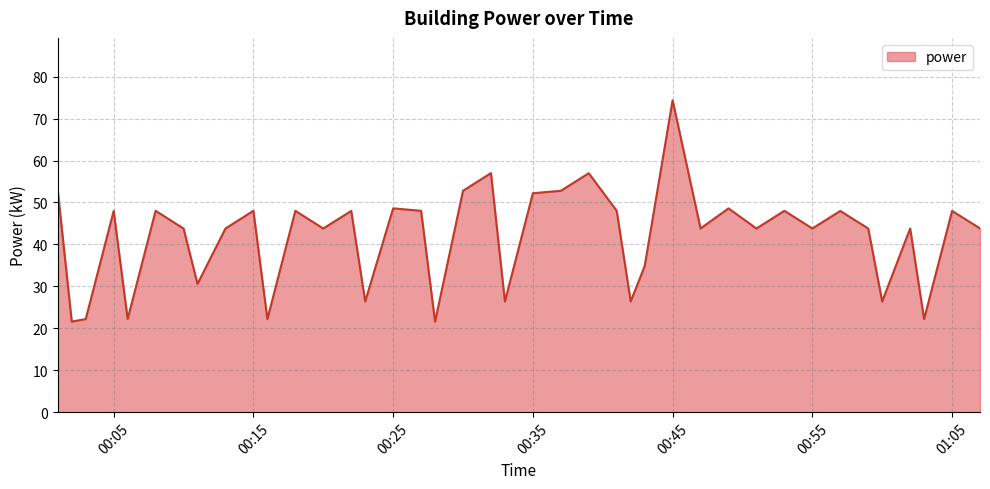

What is the difference between the maximum and minimum values?

52.8